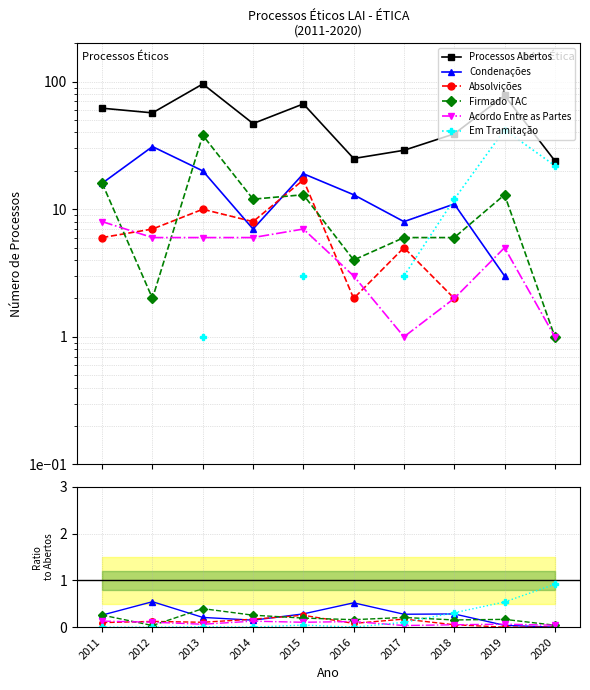

Is the value of Acordo Entre as Partes at 2016 greater than the value of Absolvições at 2020?

Yes